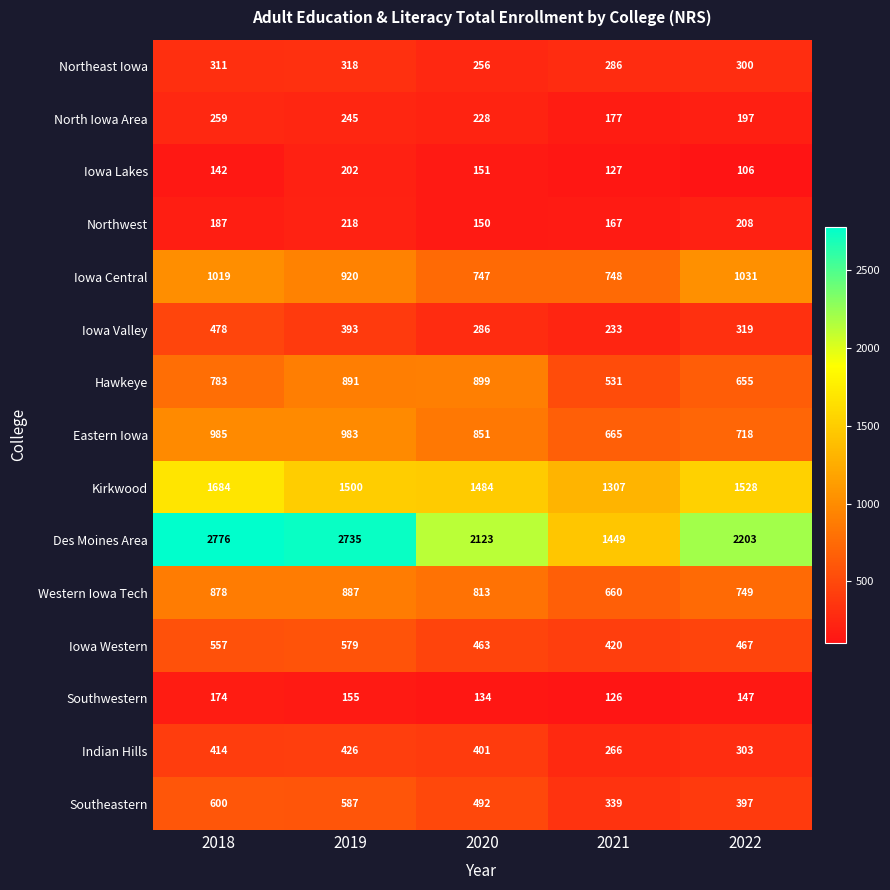

At which category is the sum across all series the highest?

2018